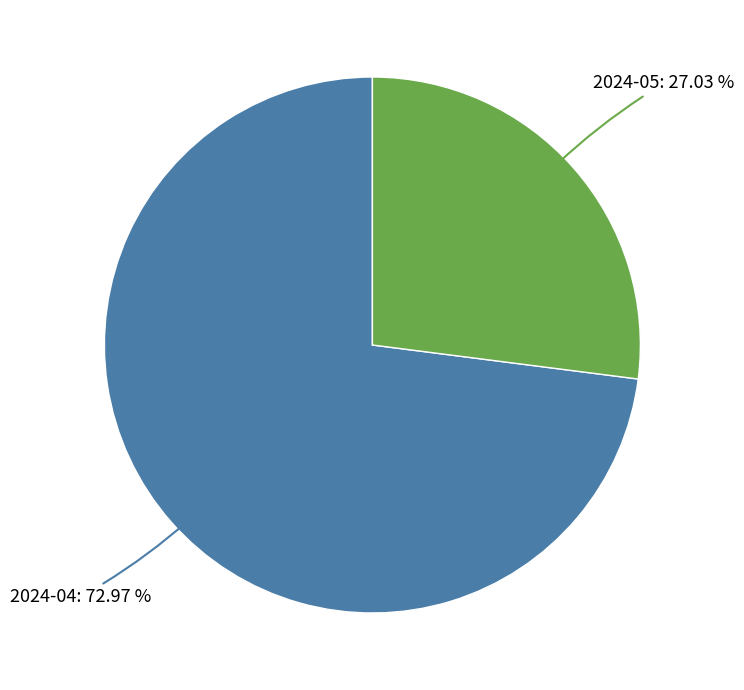

Does any single category account for the majority?

Yes